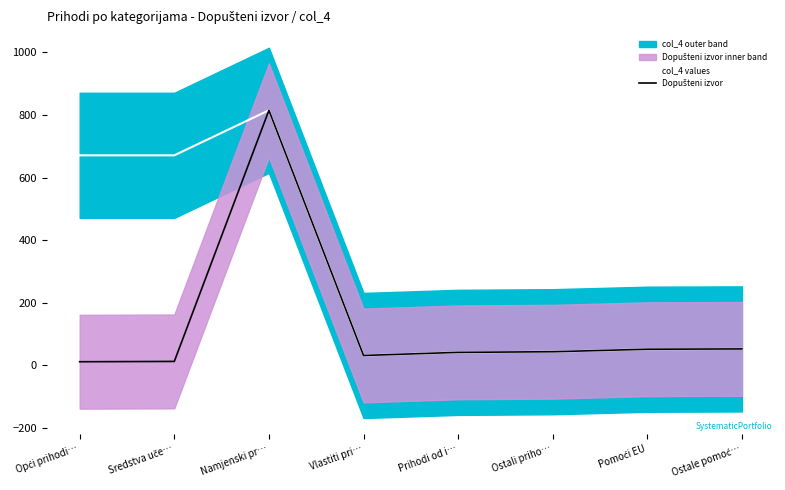

The value of Dopušteni izvor at Sredstva uče… is 12. True or false?

True